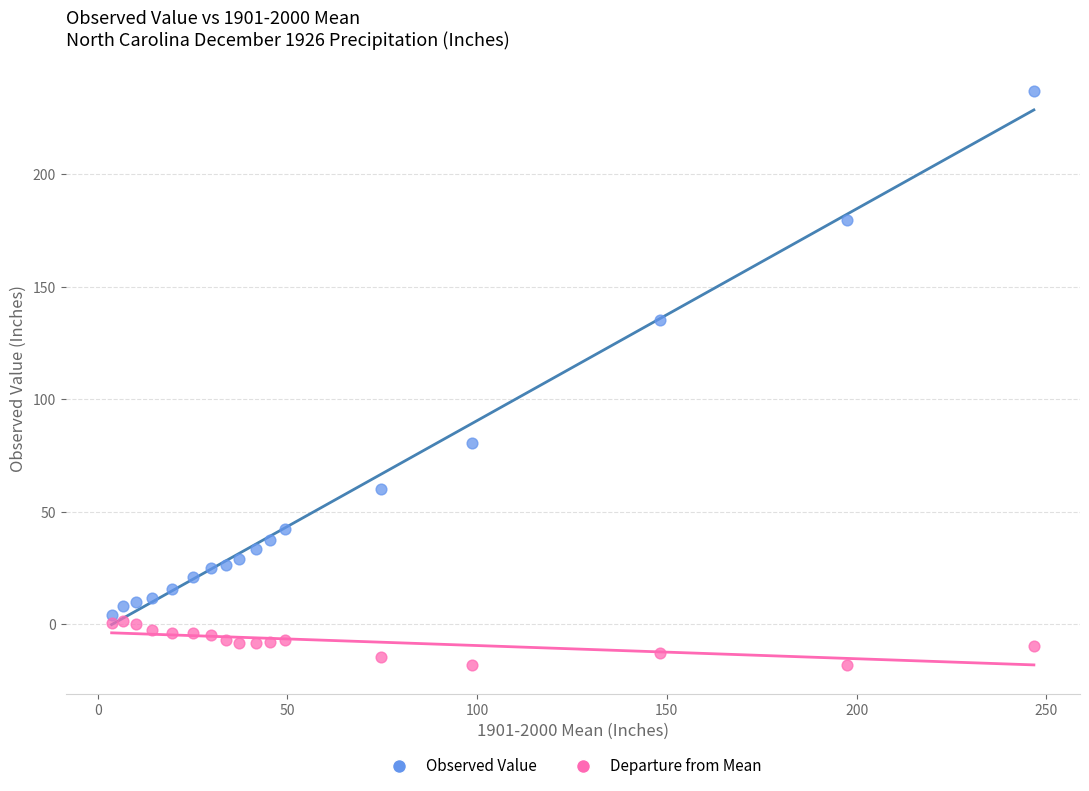

Which series reaches the maximum Y coordinate?

Observed Value